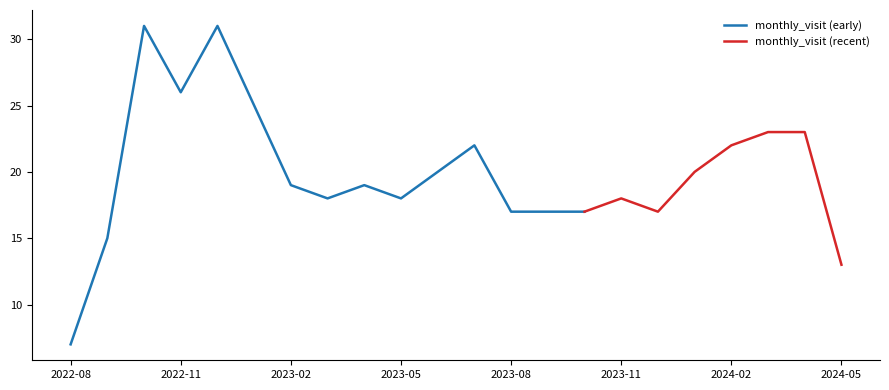

List the labels in order of value, largest first.

2022-10, 2022-12, 2022-11, 2023-01, 2024-03, 2024-04, 2023-07, 2024-02, 2023-06, 2024-01, 2023-02, 2023-04, 2023-03, 2023-05, 2023-11, 2023-08, 2023-09, 2023-10, 2023-12, 2022-09, 2024-05, 2022-08